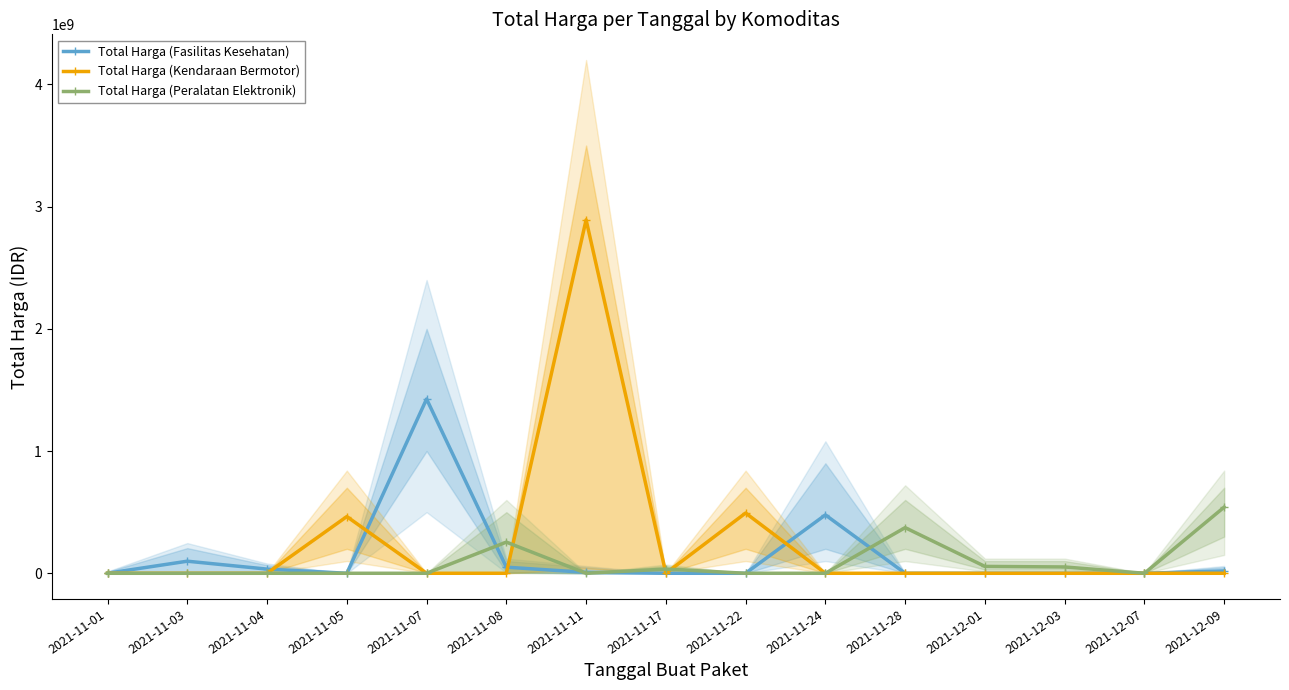

What is the difference between the highest and lowest values at 2021-11-04?

34000000